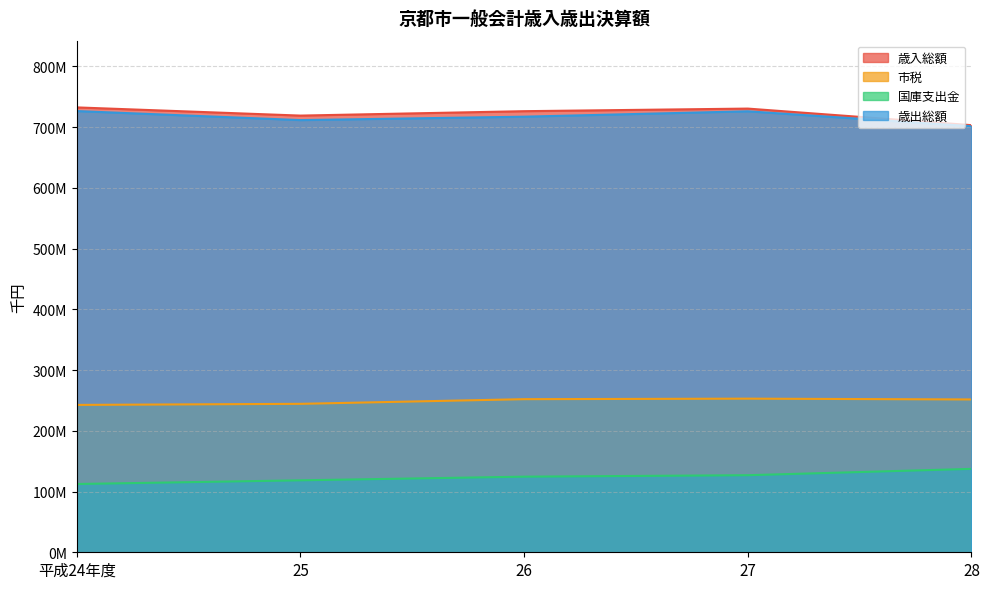

True or false: 市税 and 歳出総額 intersect in this chart.

False